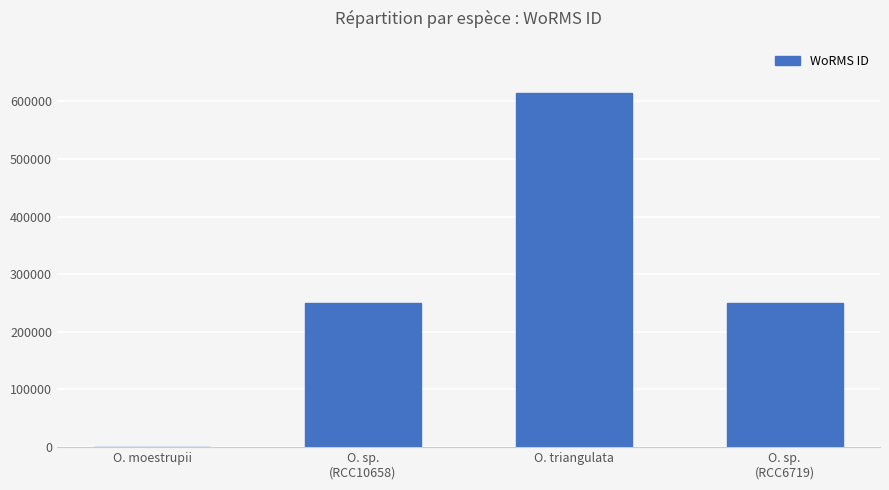

Reading left to right, extract all data points from this chart.

O. moestrupii=0	O. sp.
(RCC10658)=249725	O. triangulata=614694	O. sp.
(RCC6719)=249725